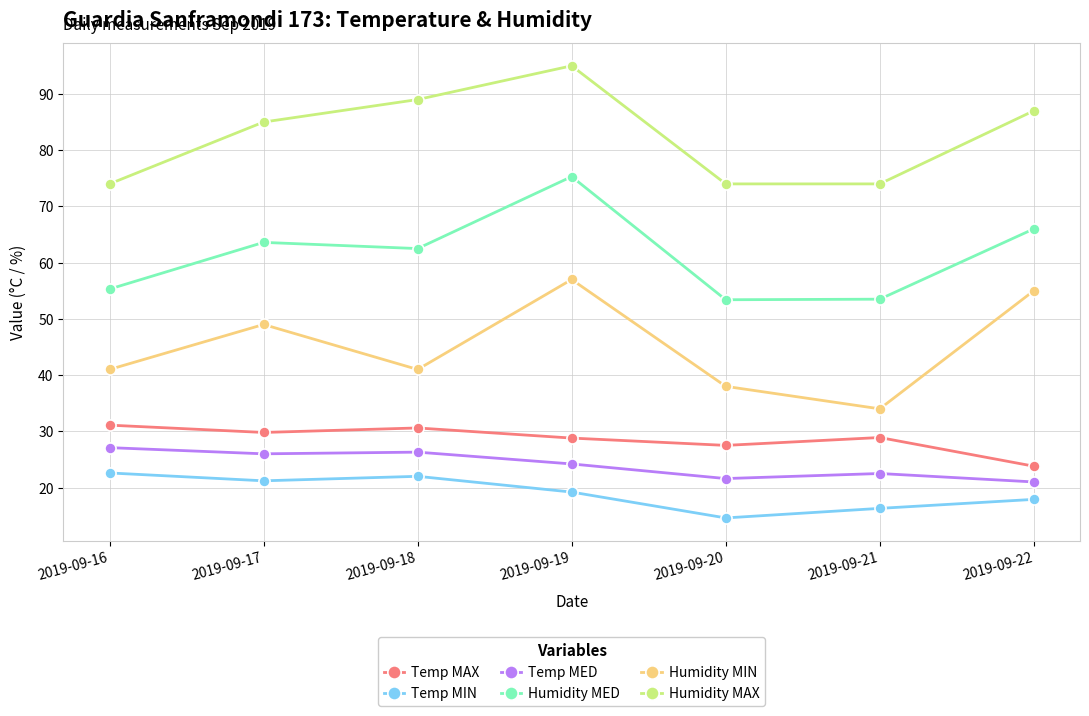

Which series has the largest total across all categories?

Humidity MAX